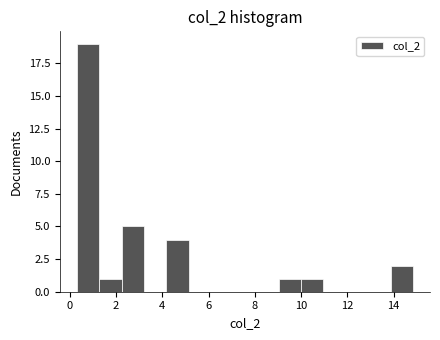

What is the height of the bar covering 10.0 to 11.0 on the x-axis? Neither the bar edges nor the heights are printed on the chart, so give them approximately, as read against the axes.

1